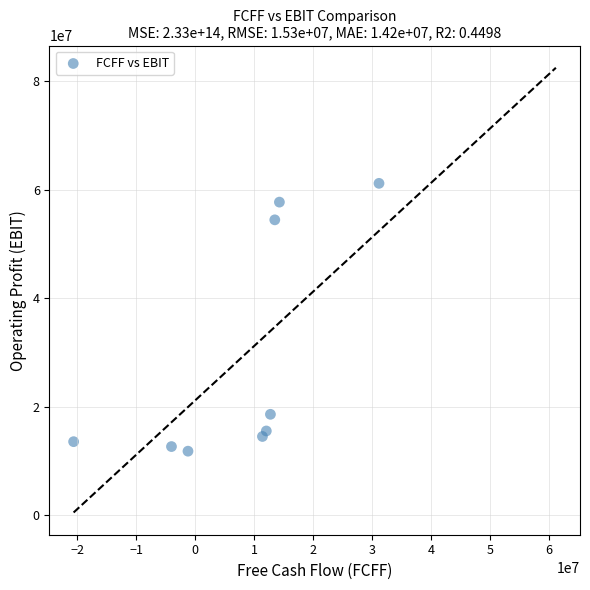

What is the range of X values (max minus min)?

51800131.4